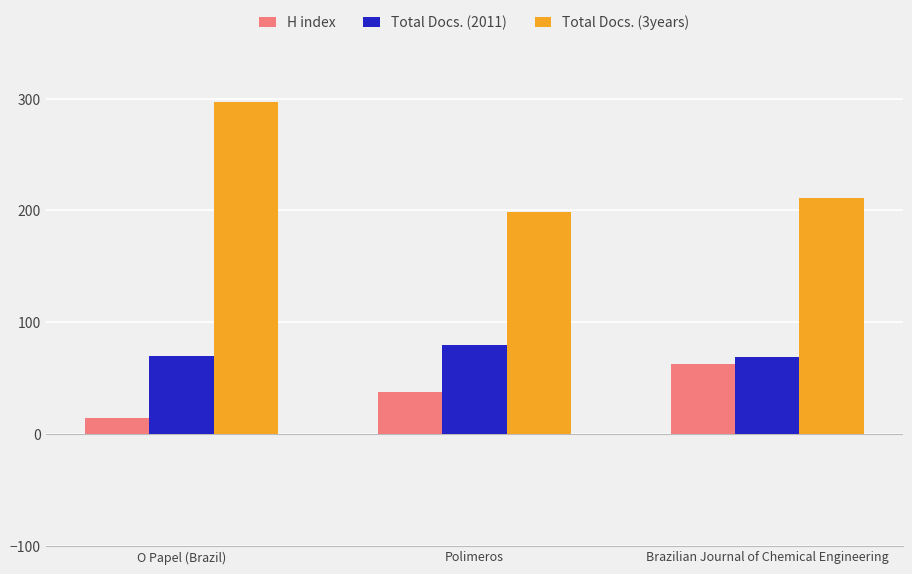

Which label corresponds to the smallest value in the chart?

O Papel (Brazil)